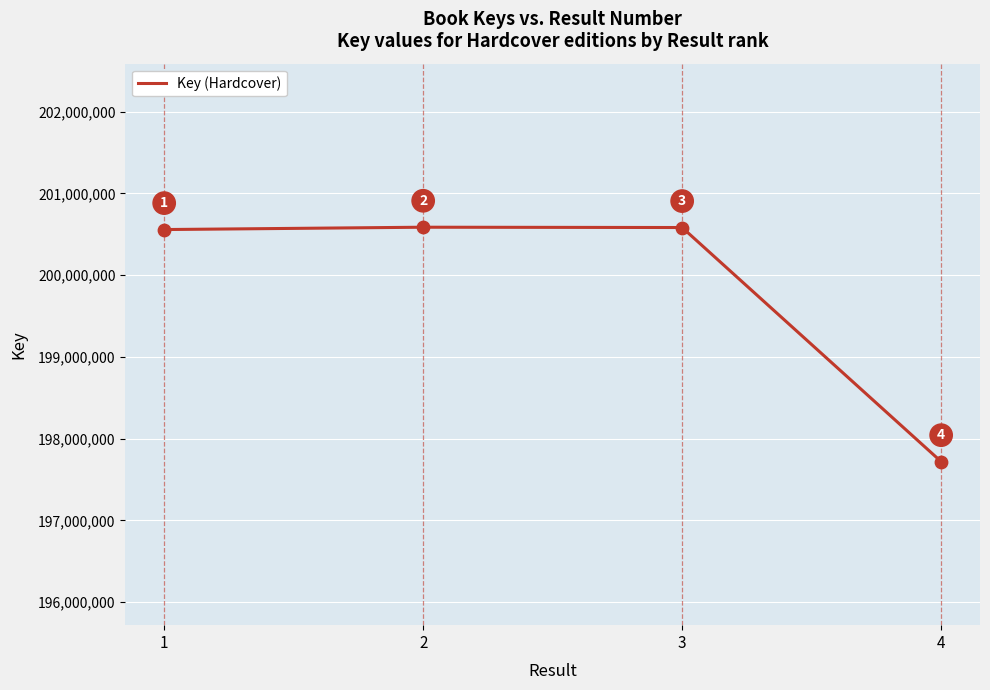

Which has a higher value, 3 or 2?

2